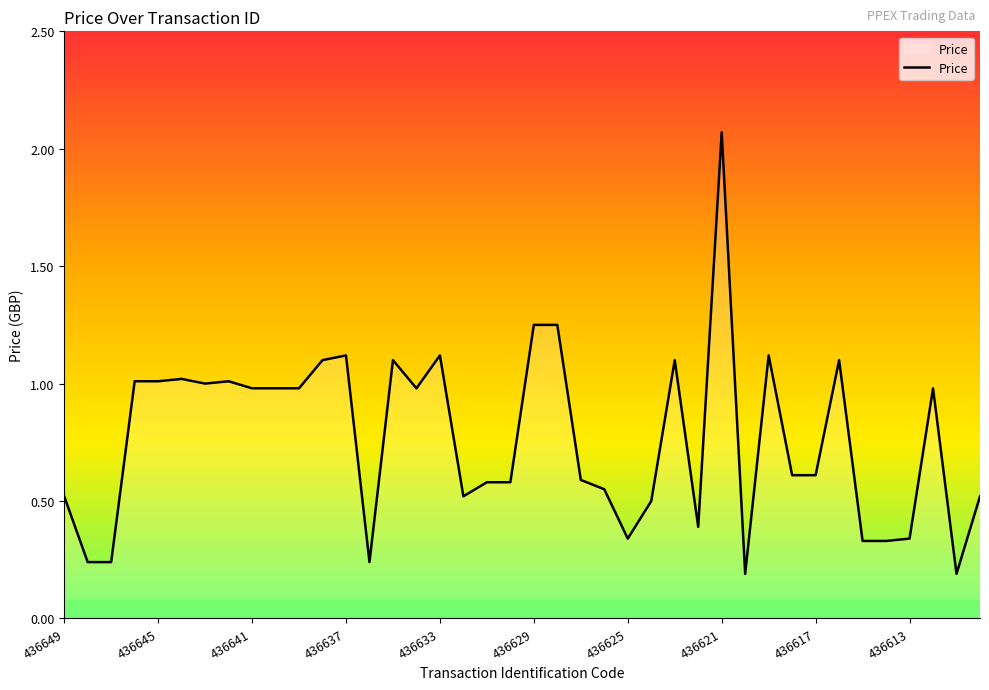

How many lines are shown in the chart?

1